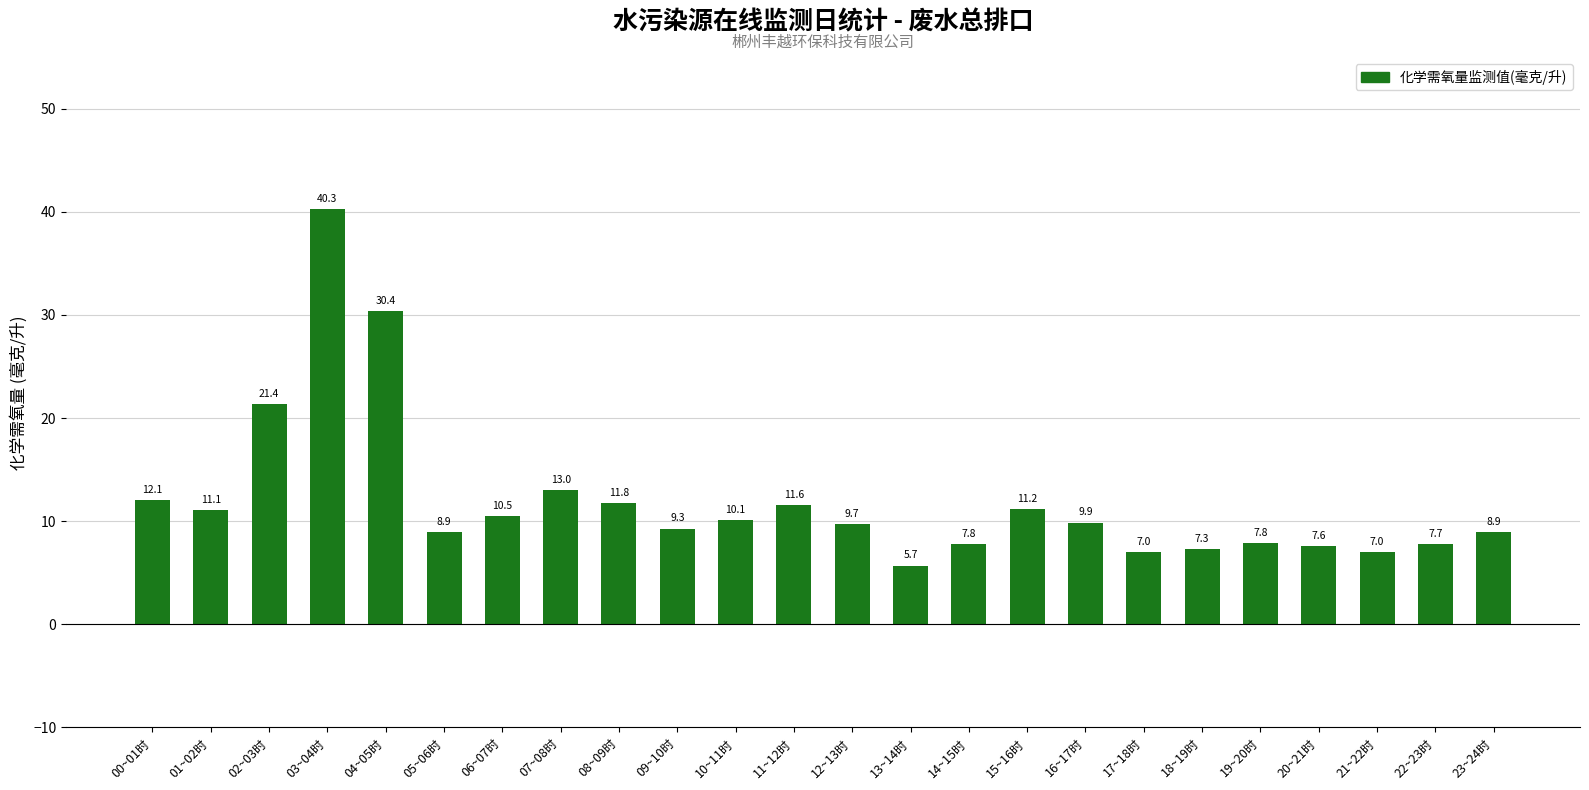

Which has a higher value, 18~19时 or 20~21时?

20~21时